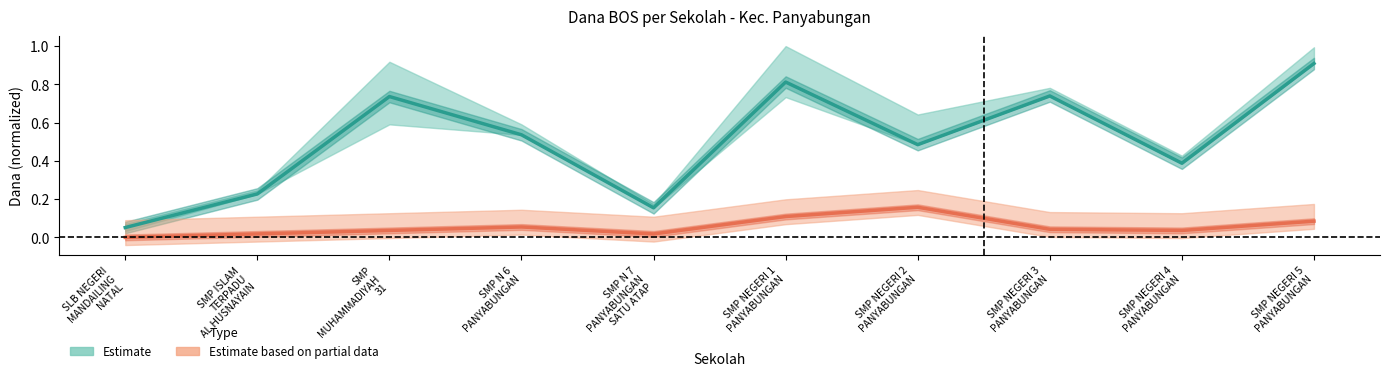

True or false: Dana Disalurkan and Dana Relaksasi intersect in this chart.

False